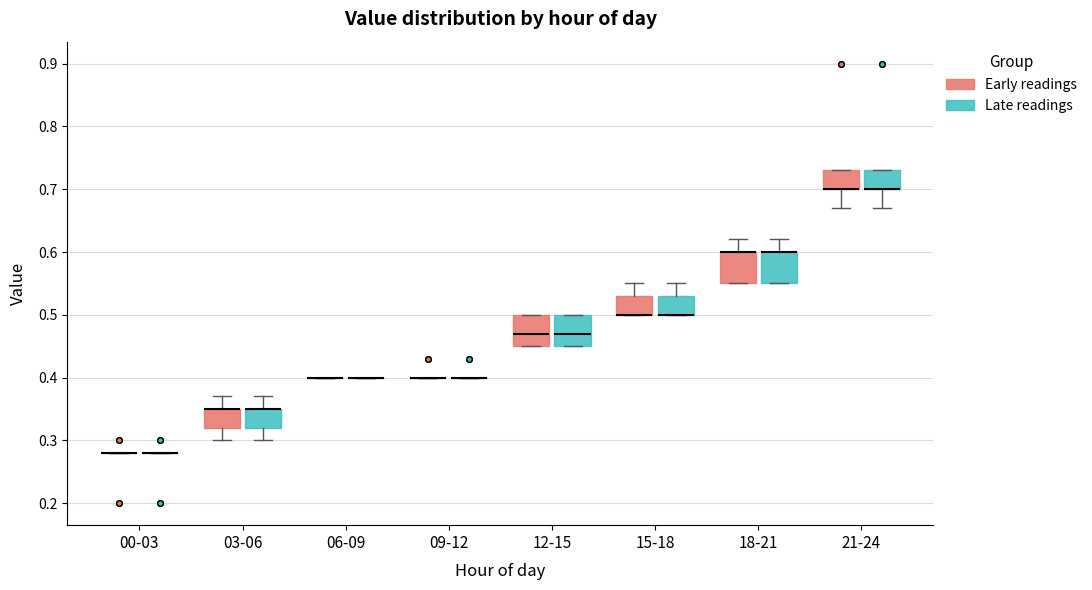

Where is the upper edge of the box for 12-15 (Late readings) on the y-axis? The values are not printed on the chart, so give them approximately, as read against the axis.

0.50